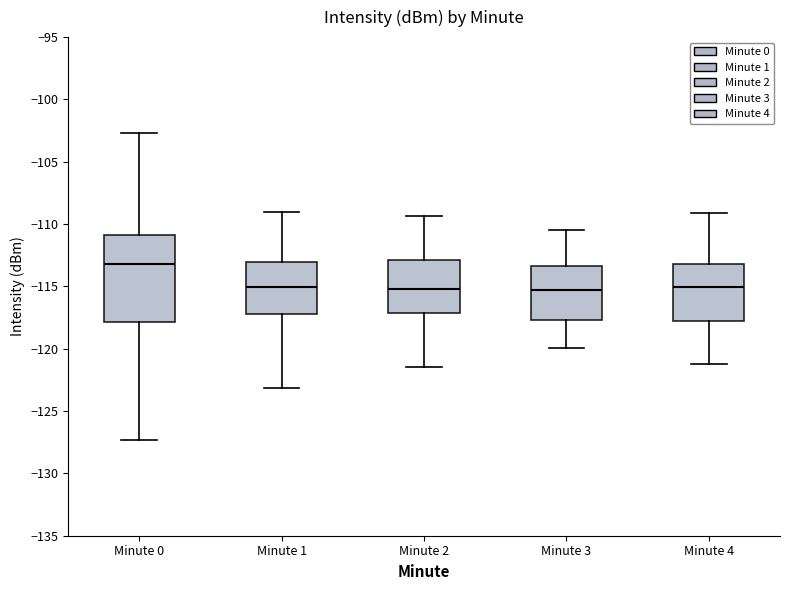

Where does the upper whisker of the box for Minute 4 end on the y-axis? The values are not printed on the chart, so give them approximately, as read against the axis.

-109.0